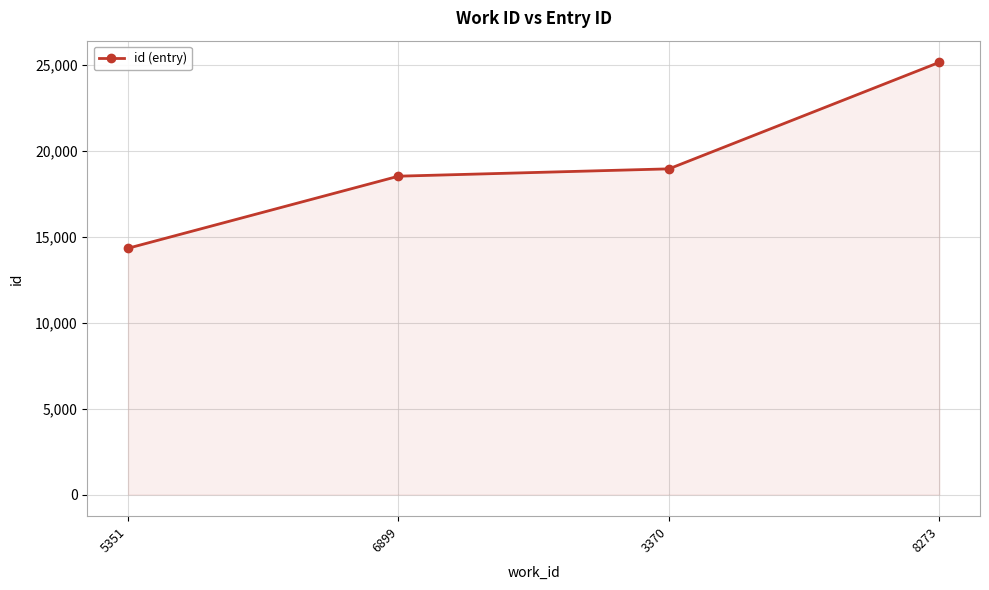

Rank the categories by value from highest to lowest.

8273, 3370, 6899, 5351